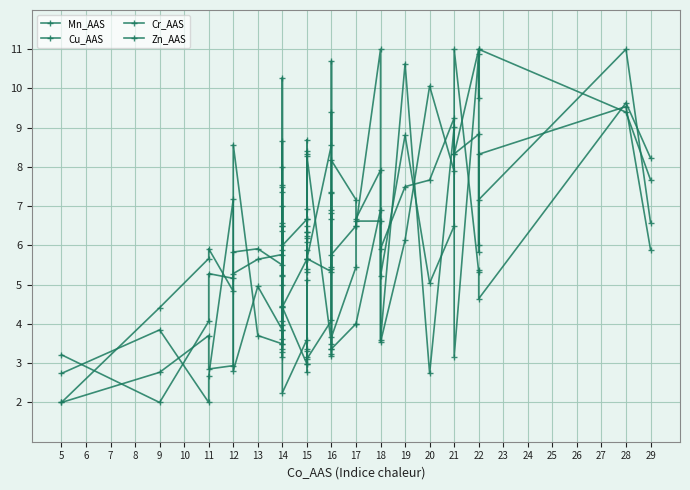

What is the spread (max minus min) of values at 25?

3.7